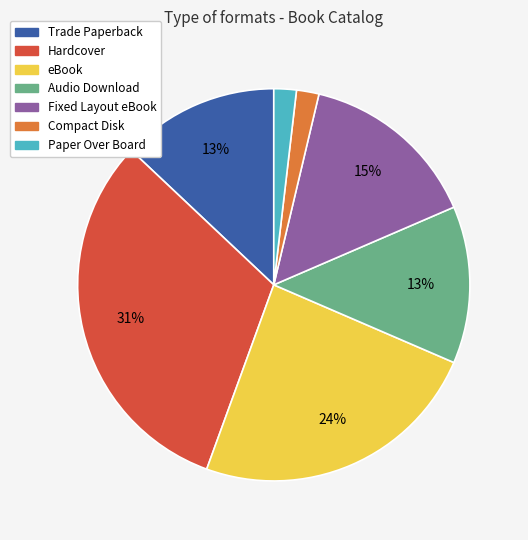

What percentage is the Trade Paperback slice, to the nearest percent?

13%